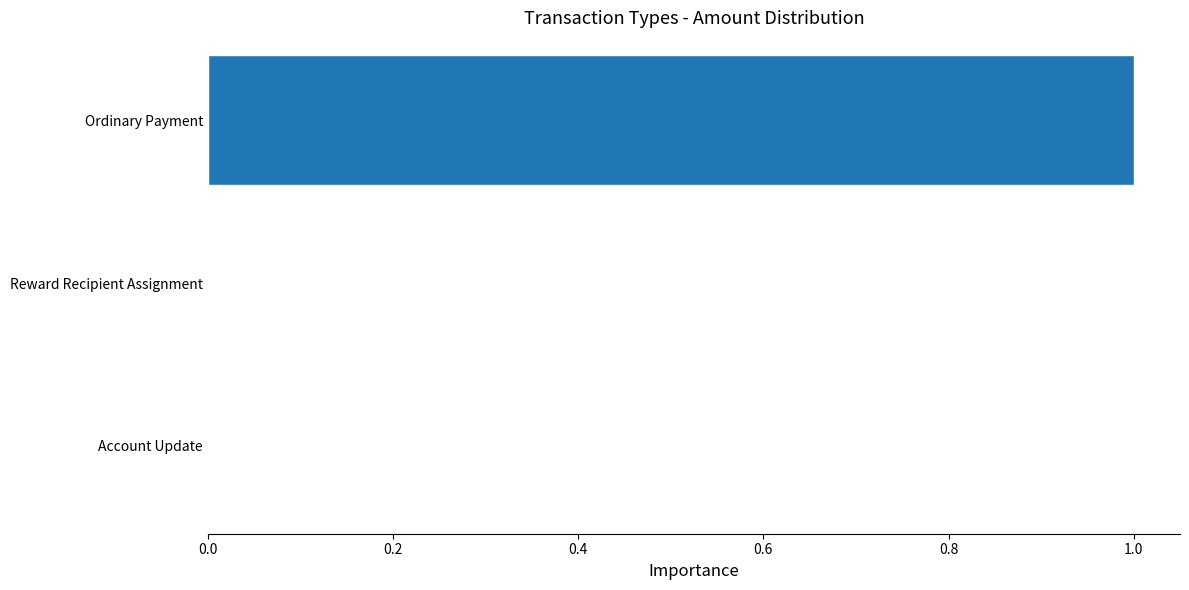

Is it true that the value at Ordinary Payment is 2?

False